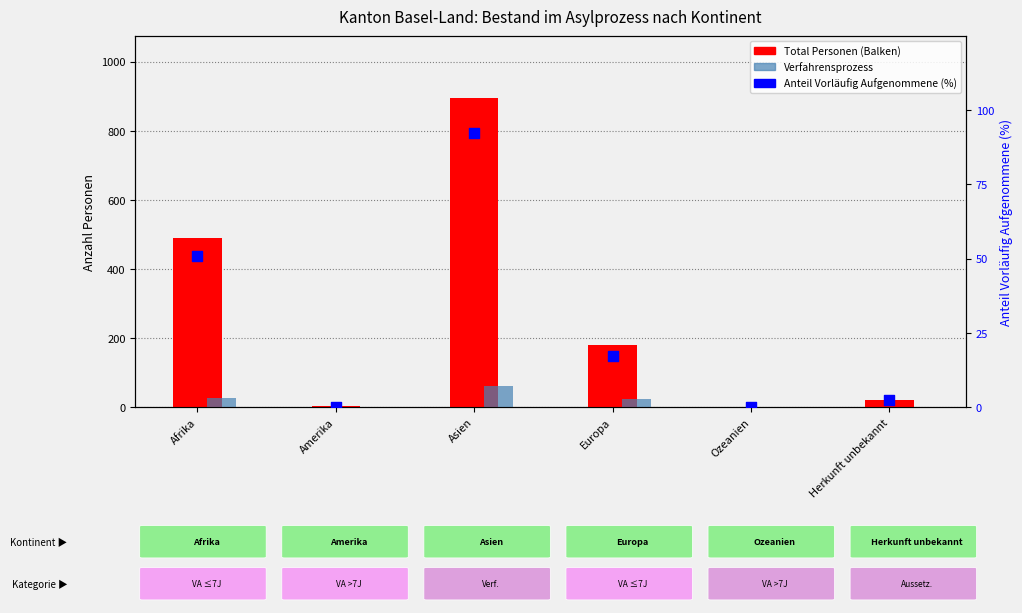

At how many categories does at least one series exceed 167?

3